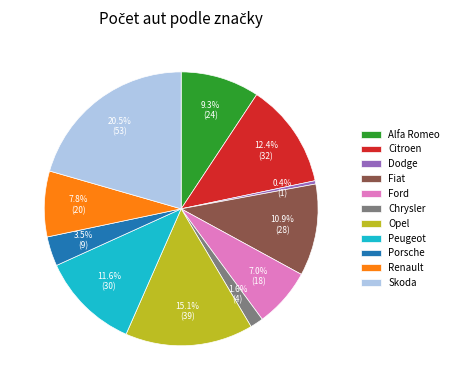

Rank the categories by value from highest to lowest.

Skoda, Opel, Citroen, Peugeot, Fiat, Alfa Romeo, Renault, Ford, Porsche, Chrysler, Dodge